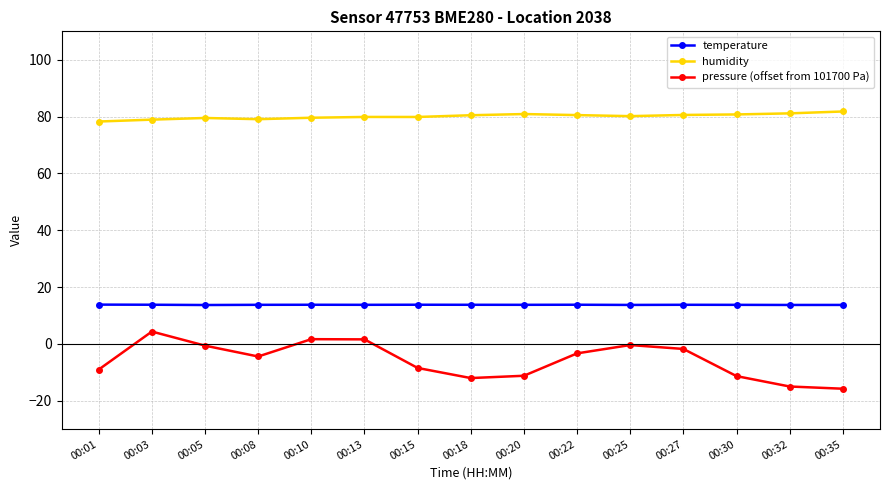

Does the chart have visible grid lines?

Yes